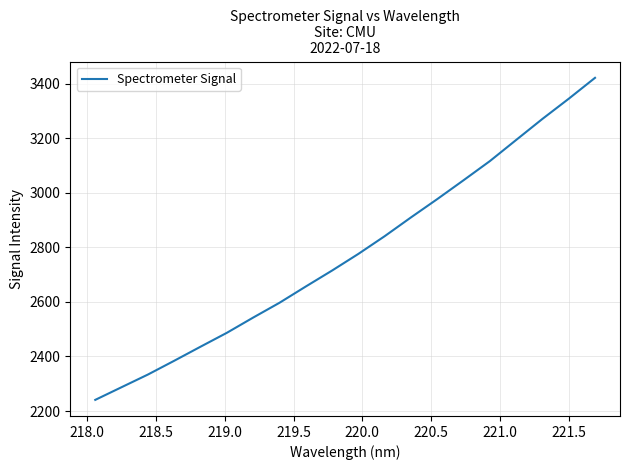

What is the minimum value shown in the chart?

2241.0